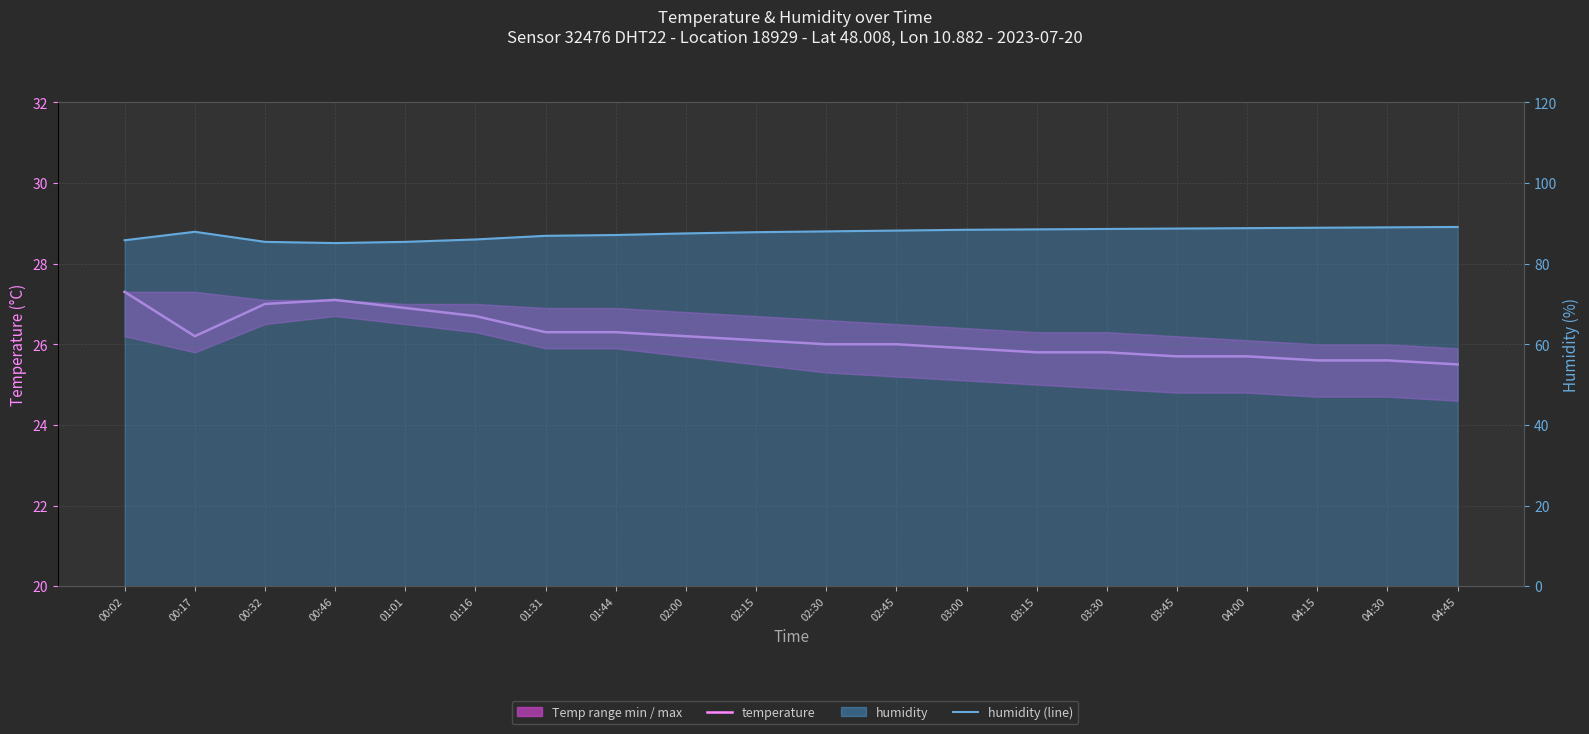

What value does the temperature (avg) series have at 00:02?

27.3